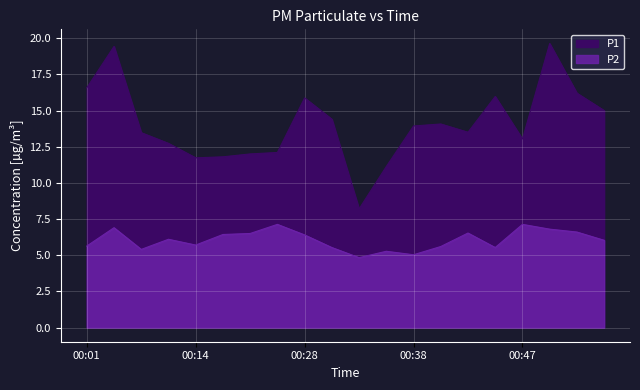

What are all the series names shown in the legend?

P1, P2